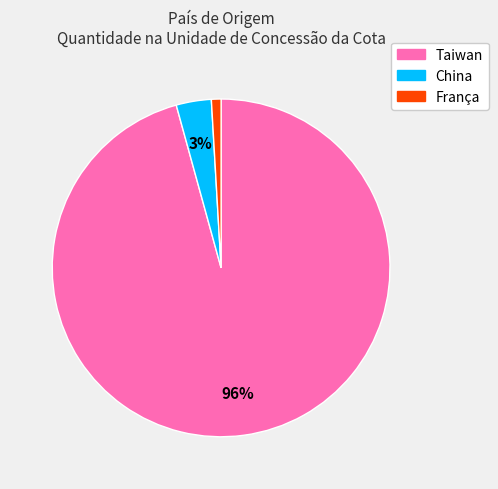

True or false: Taiwan accounts for 96% of the total.

True